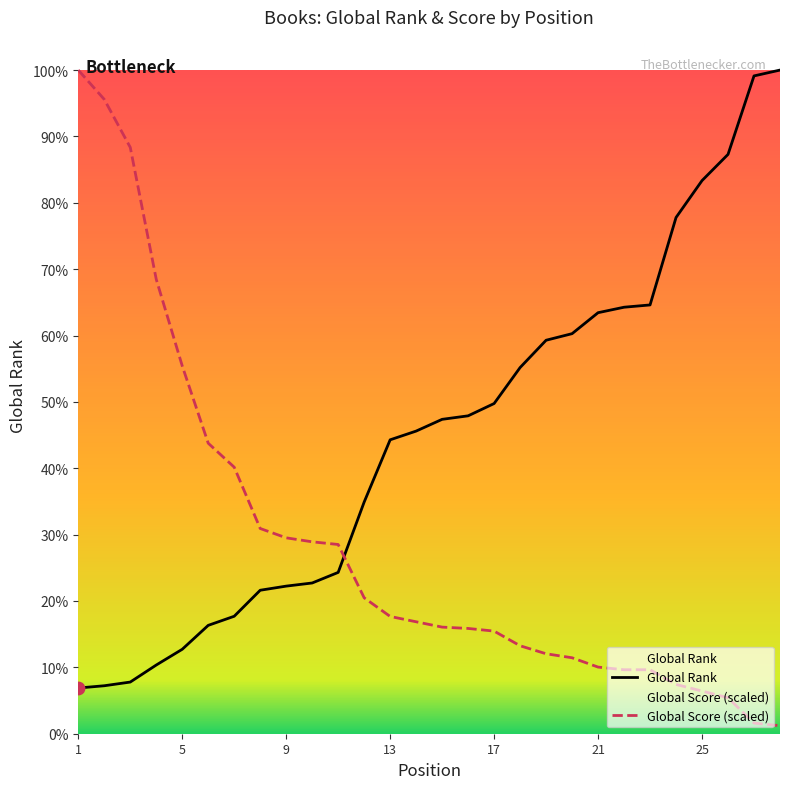

What is the total value across all series at 7?

6243.7